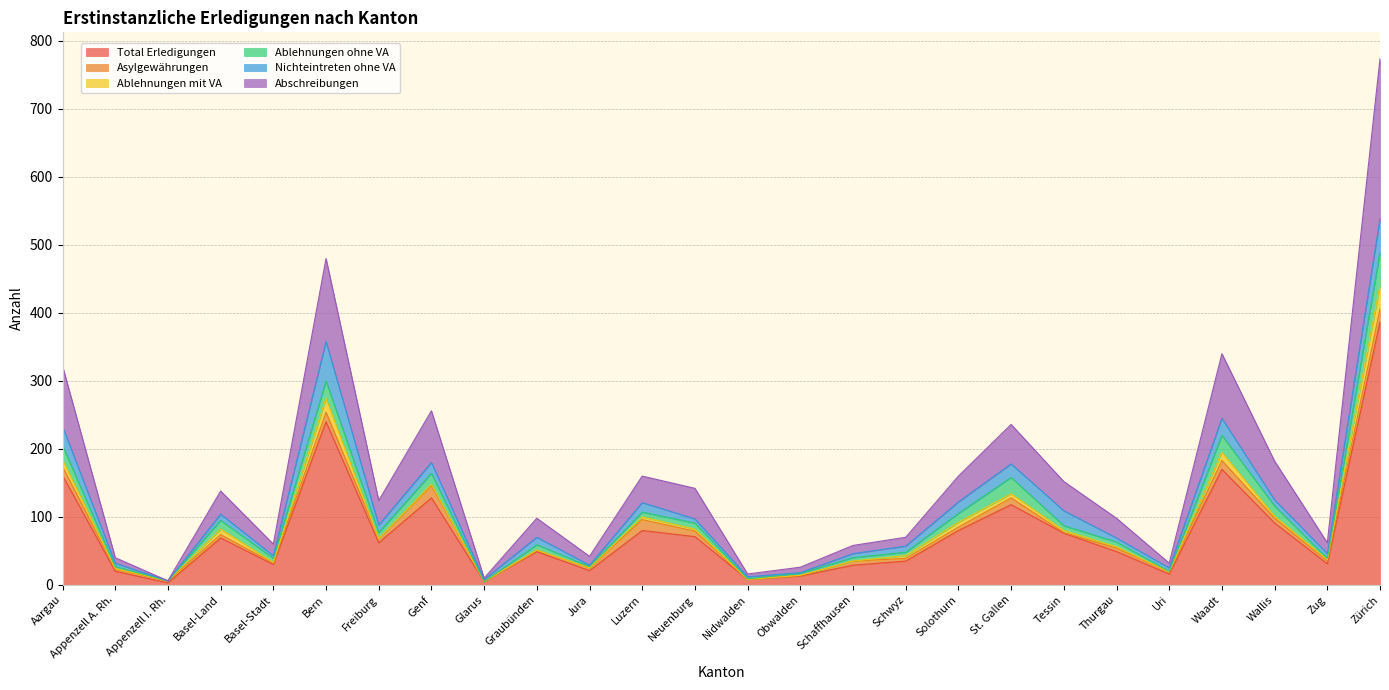

What are all the series names shown in the legend?

Total Erledigungen, Asylgewährungen, Ablehnungen mit VA, Ablehnungen ohne VA, Nichteintreten ohne VA, Abschreibungen